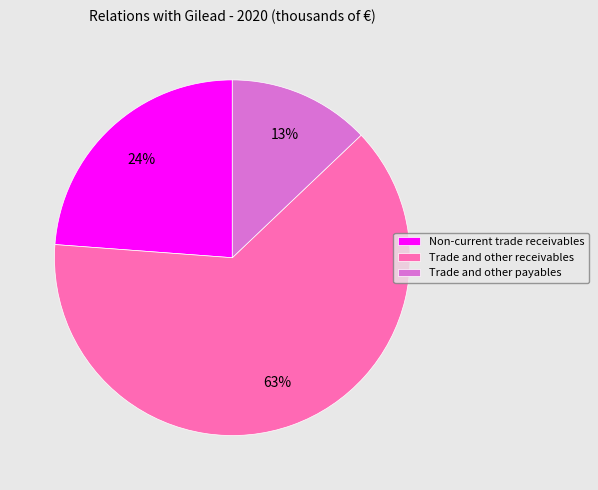

To the nearest percent, what percentage of the pie is Trade and other payables?

13%